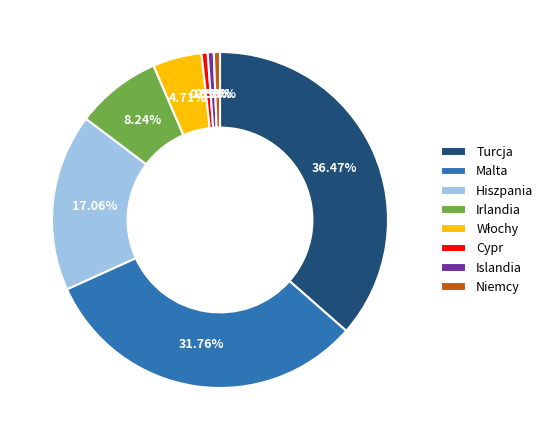

Is it true that Cypr is 10% of the pie?

False